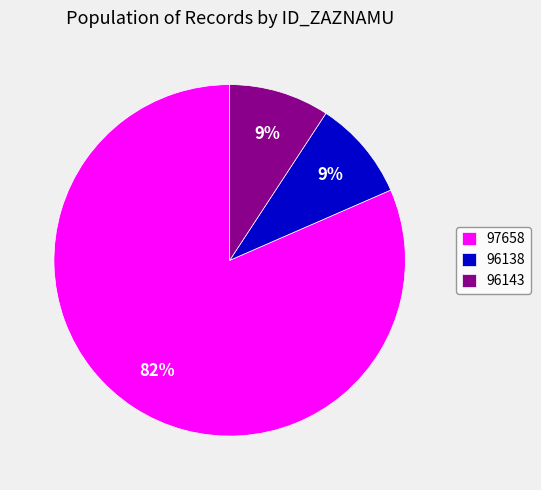

Approximately how many times larger is the value at 96138 compared to 96143?

1.0